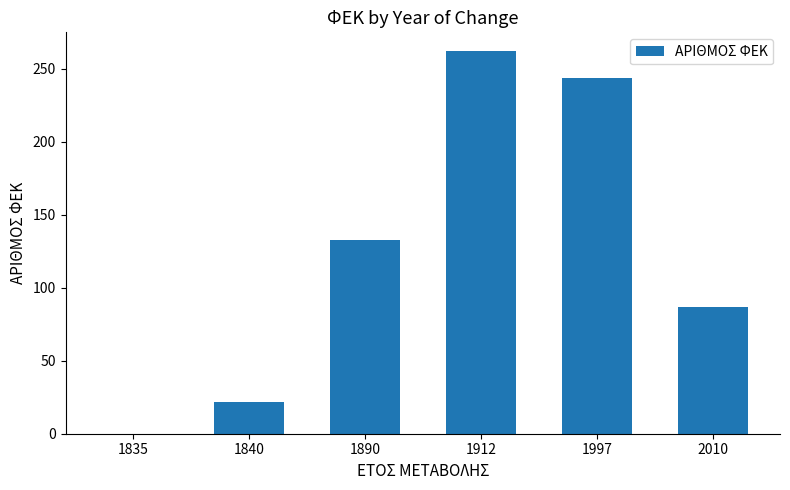

Are the bars horizontal?

No